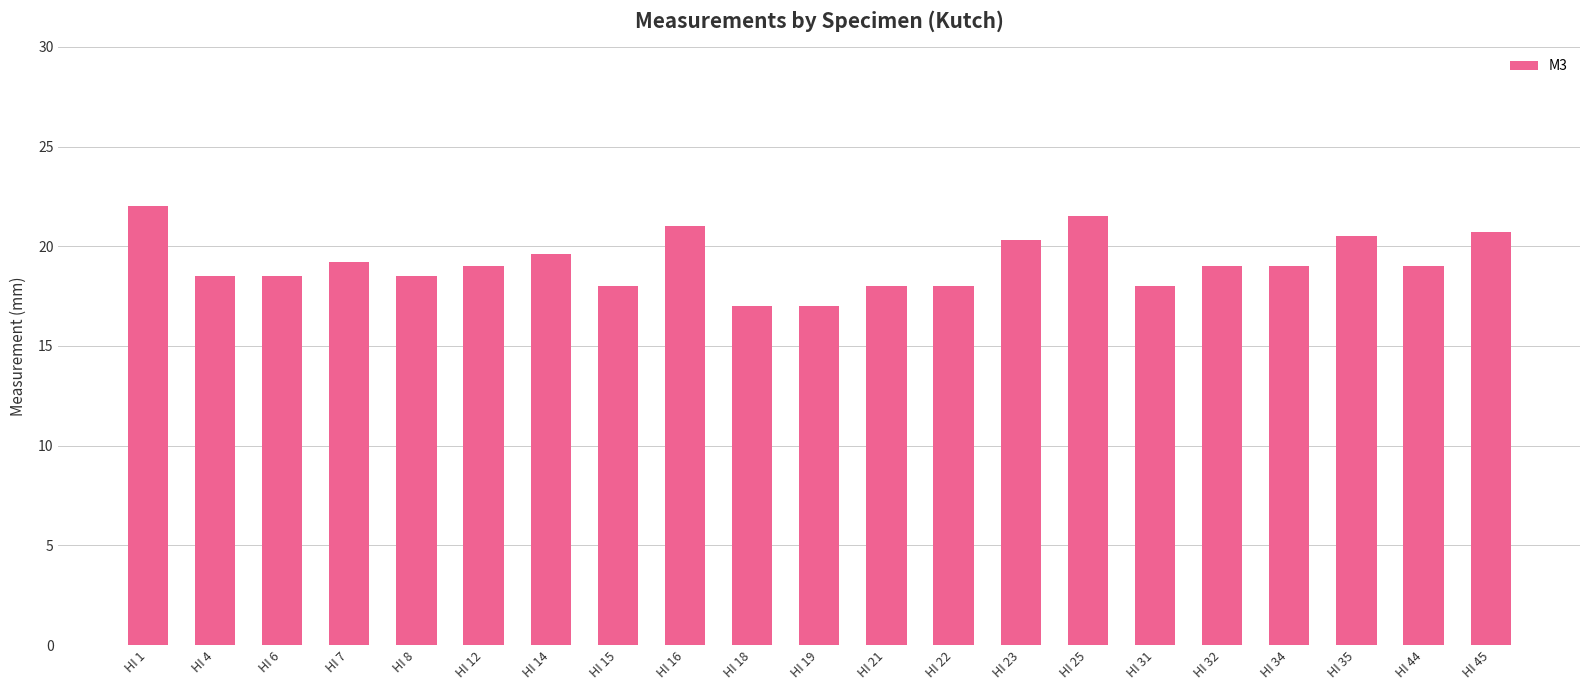

What is the difference between the second highest and minimum values?

4.5